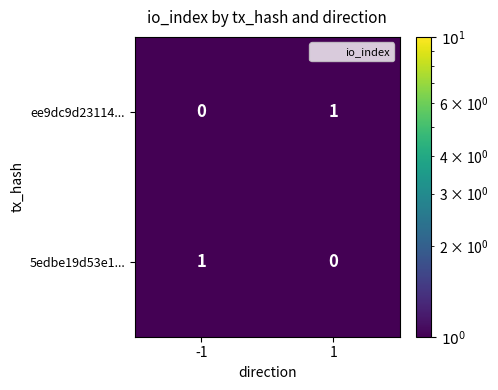

Is it true that 5edbe19d53e1... equals 0 at -1?

False